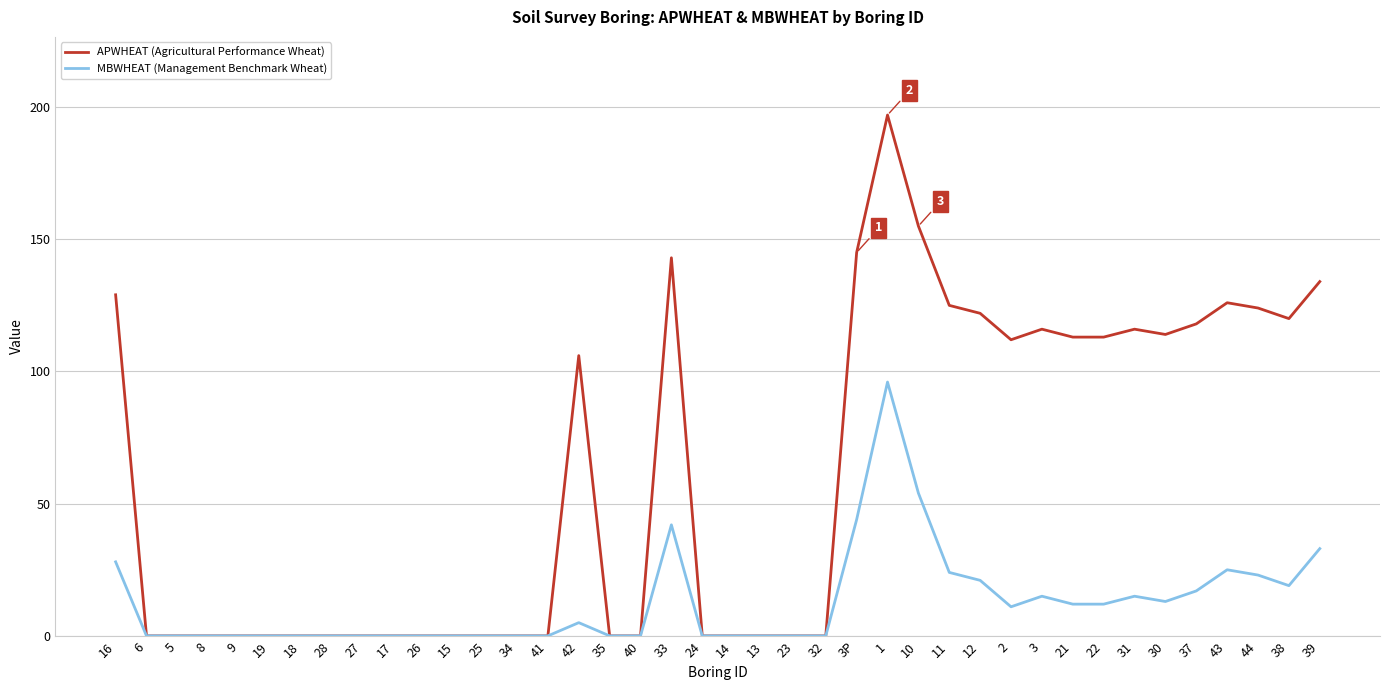

What is the difference between the maximum and second lowest values in the MBWHEAT (Management Benchmark Wheat) series?

96